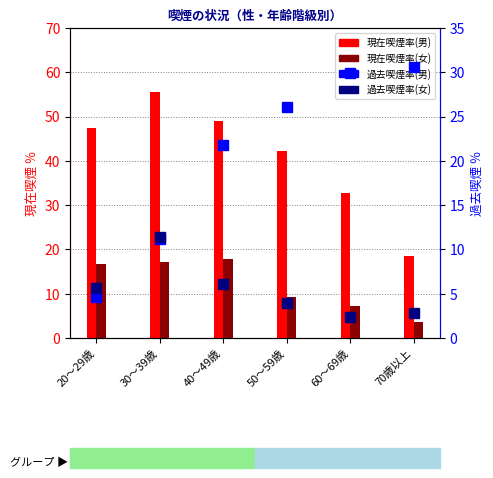

Which category has the highest value in the 現在喫煙率(男) series?

30～39歳